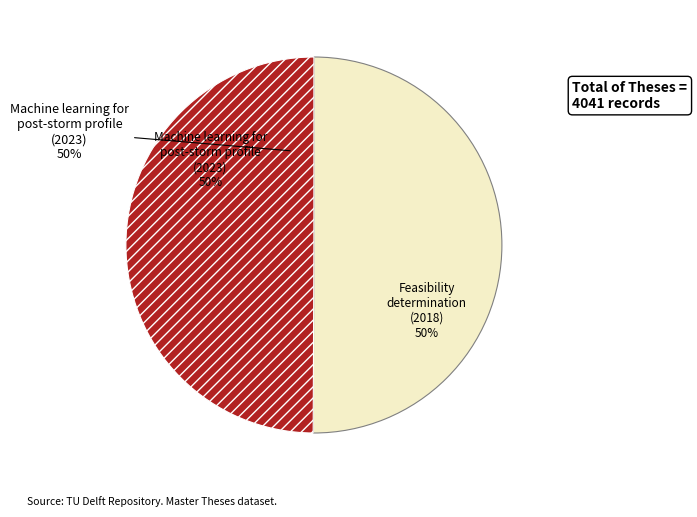

Which slice is the smallest?

Feasibility determination (2018)